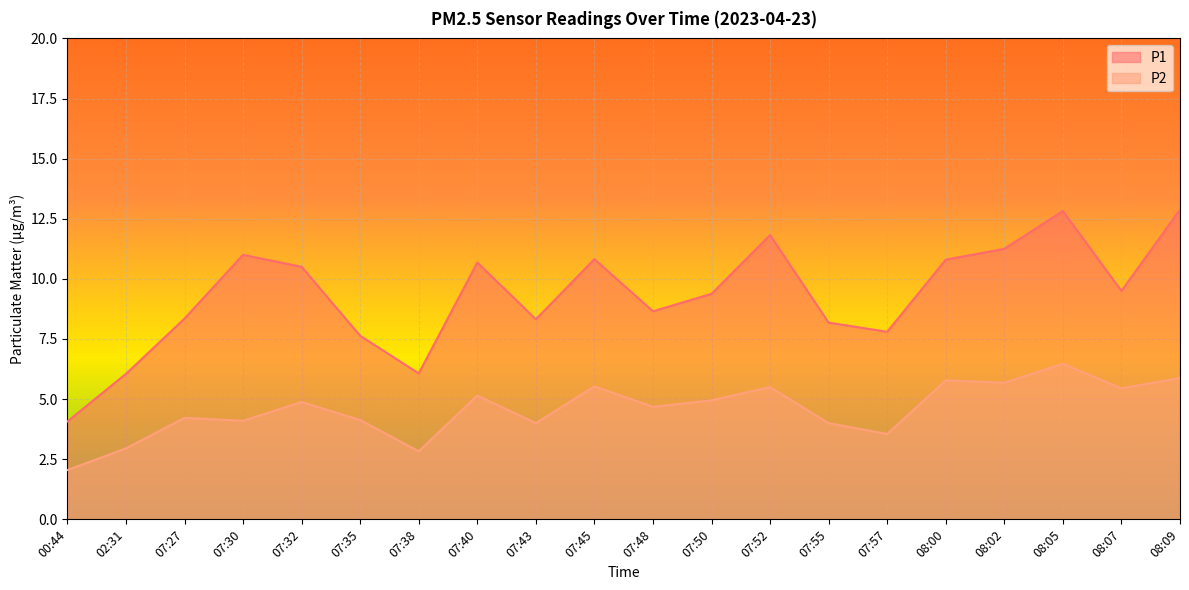

In P2, how many points are lower than both neighbors (excluding endpoints)?

7